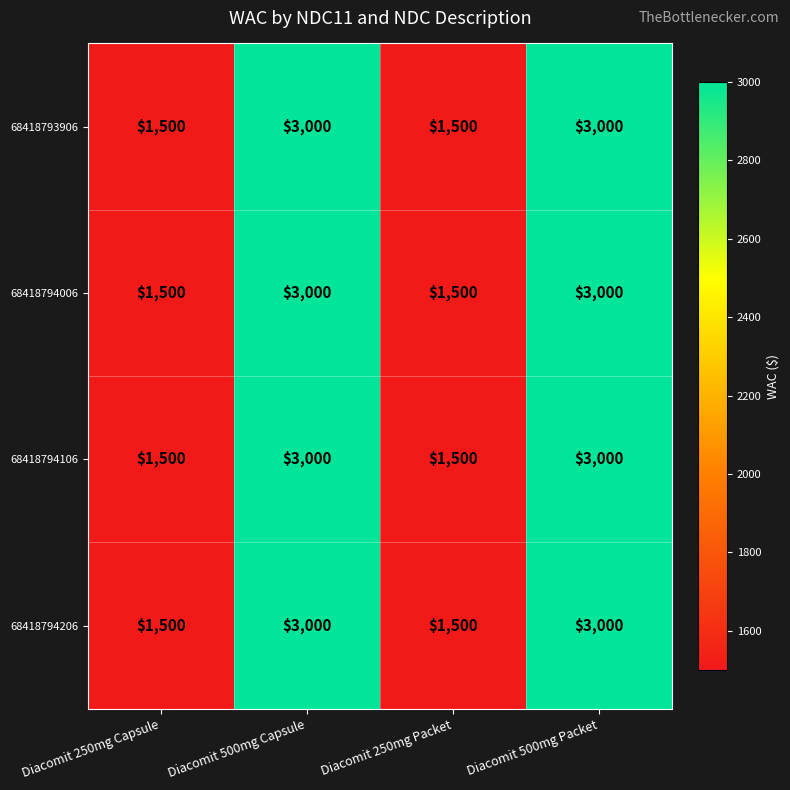

Is it true that 68418794006 equals 3000 at Diacomit 500mg Packet?

True